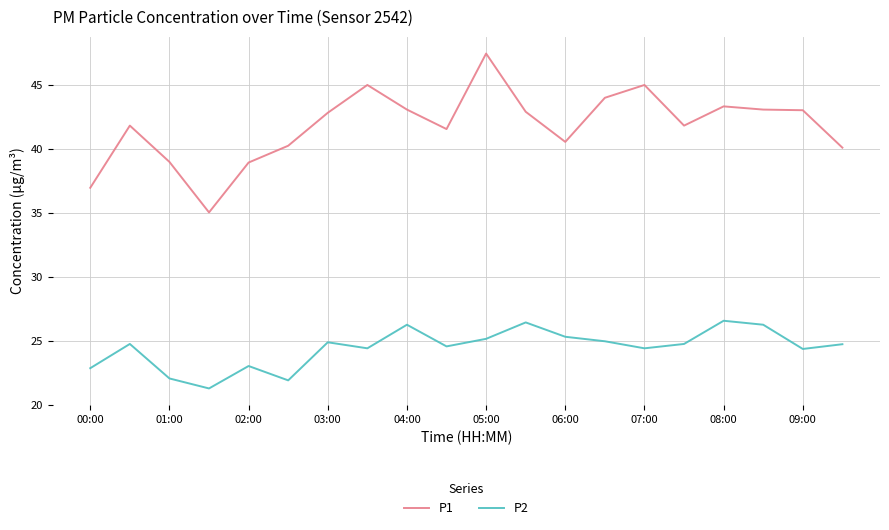

Rank the series by their average value, from highest to lowest.

P1, P2